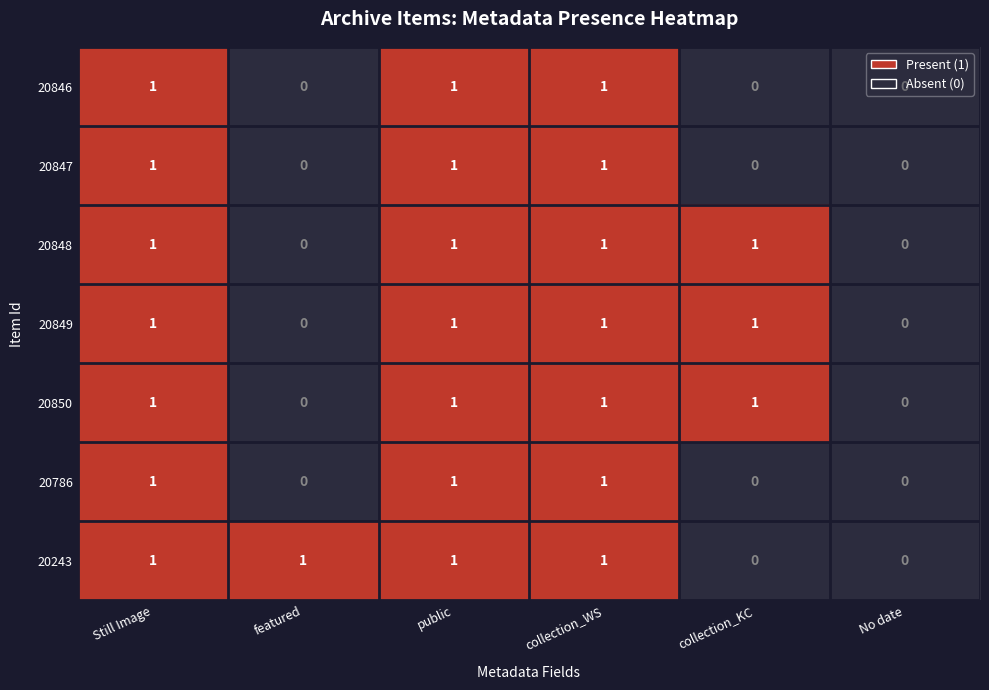

The 20850 series shows 0 at collection_WS. True or false?

False